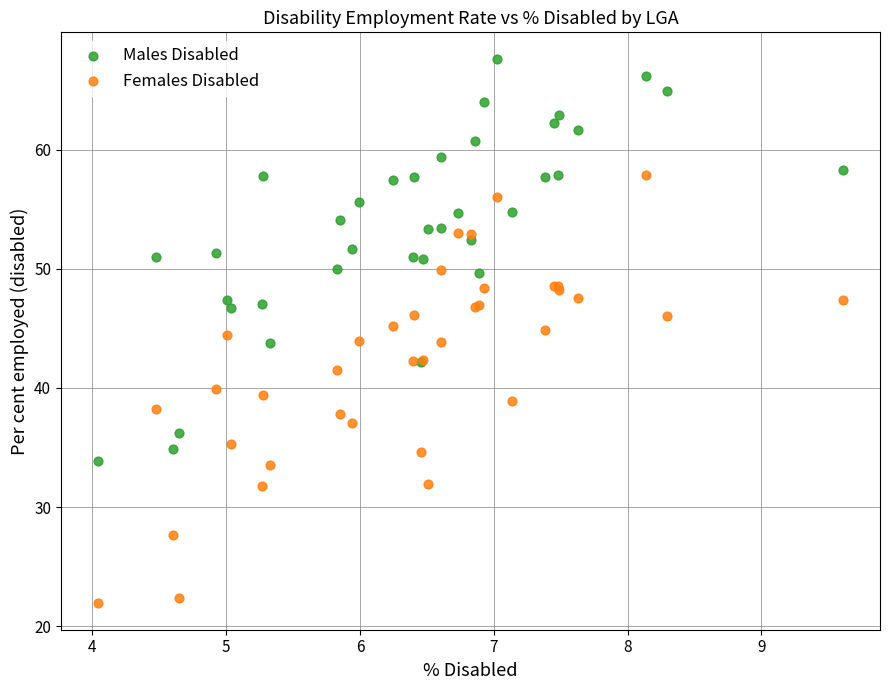

Which series contains the highest Y value?

Males Disabled